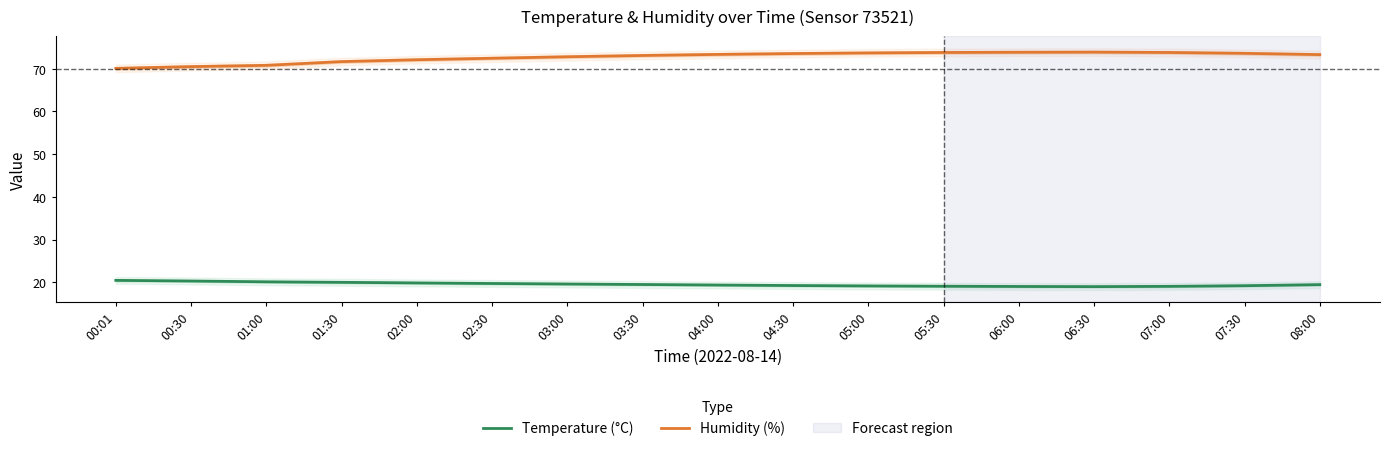

What is the minimum value shown in the chart?

19.0